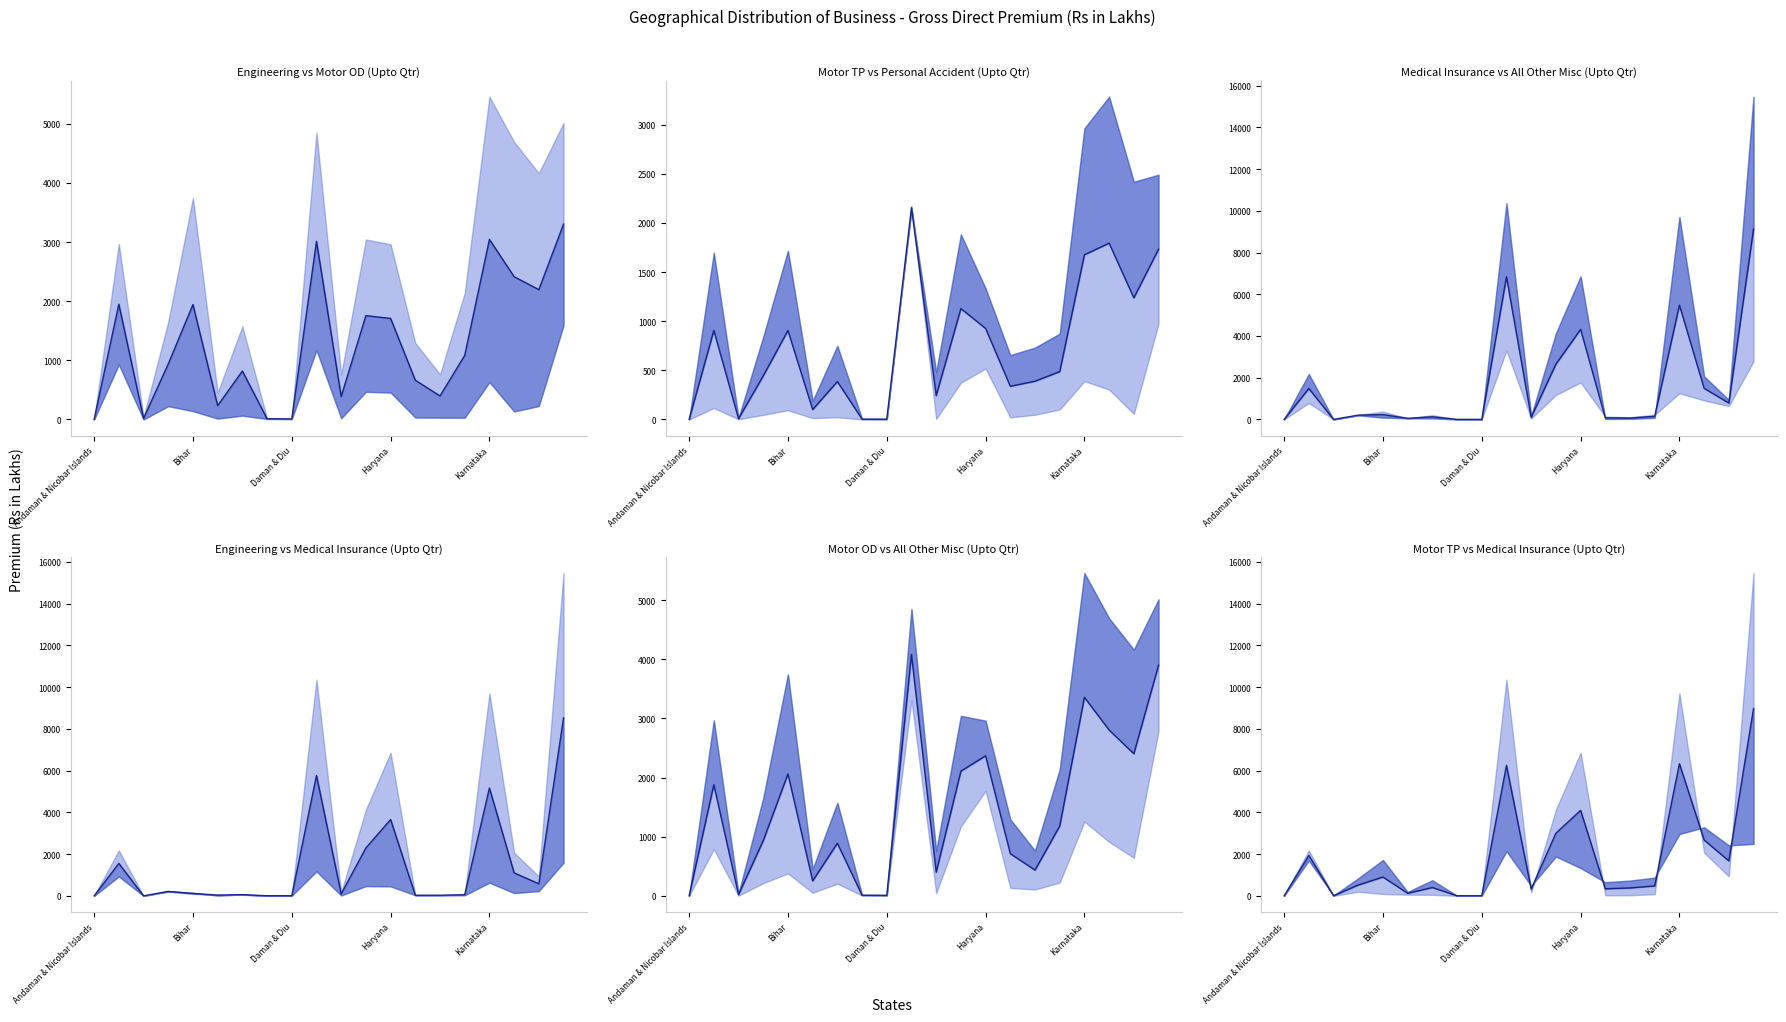

True or false: the data shows 520.1 at Haryana.

True